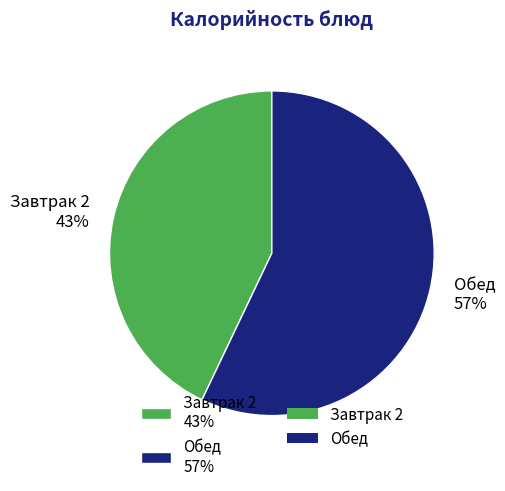

Is there any slice that represents more than half of the pie?

Yes